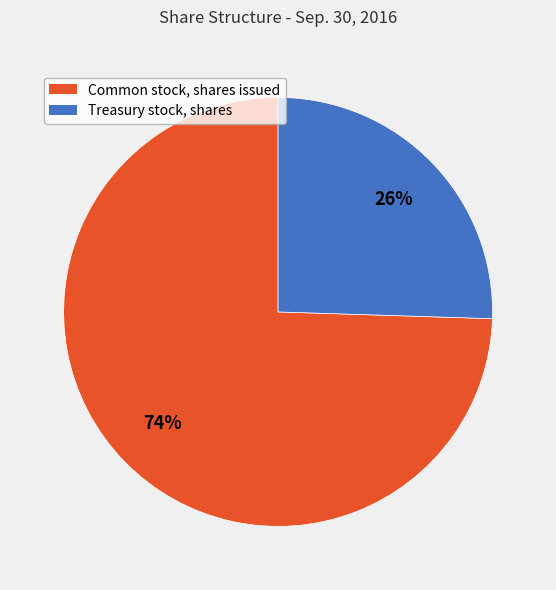

Between Treasury stock, shares and Common stock, shares issued, which is larger?

Common stock, shares issued